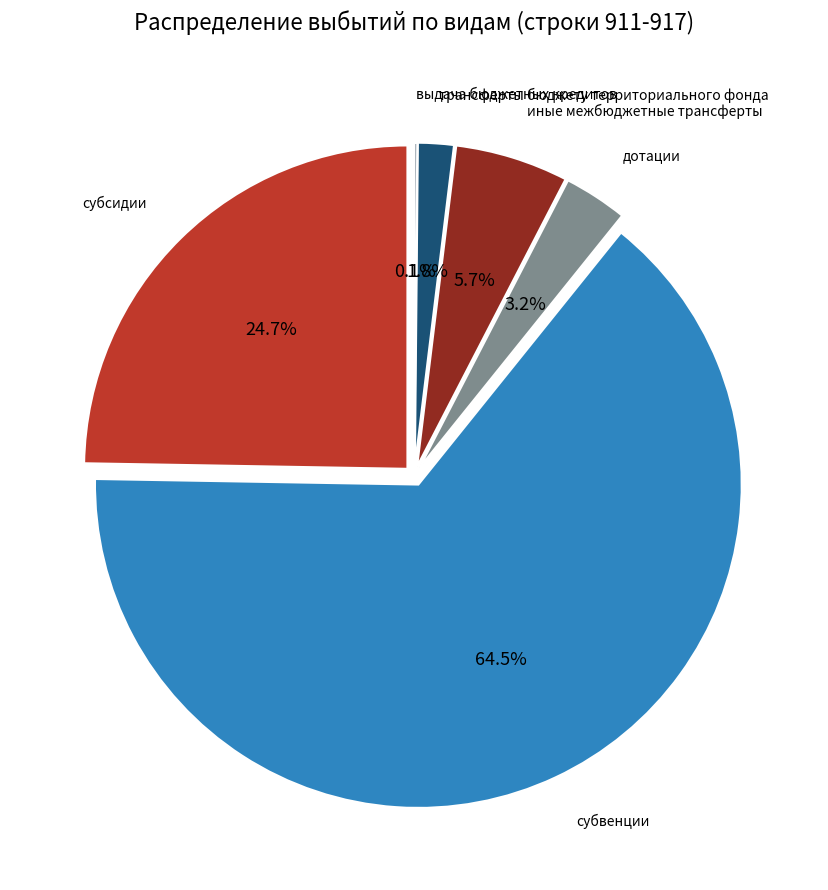

How many slices are in this pie chart?

6